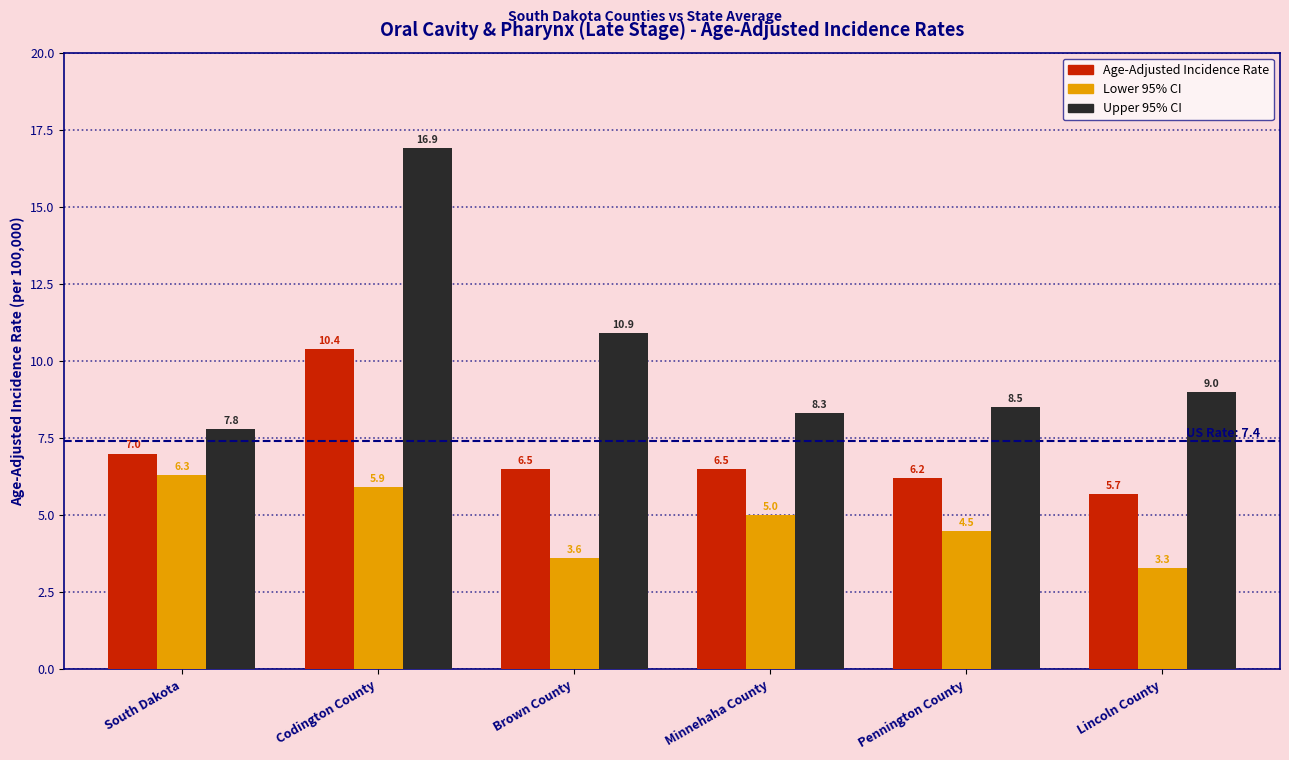

What position from the left is Minnehaha County?

4